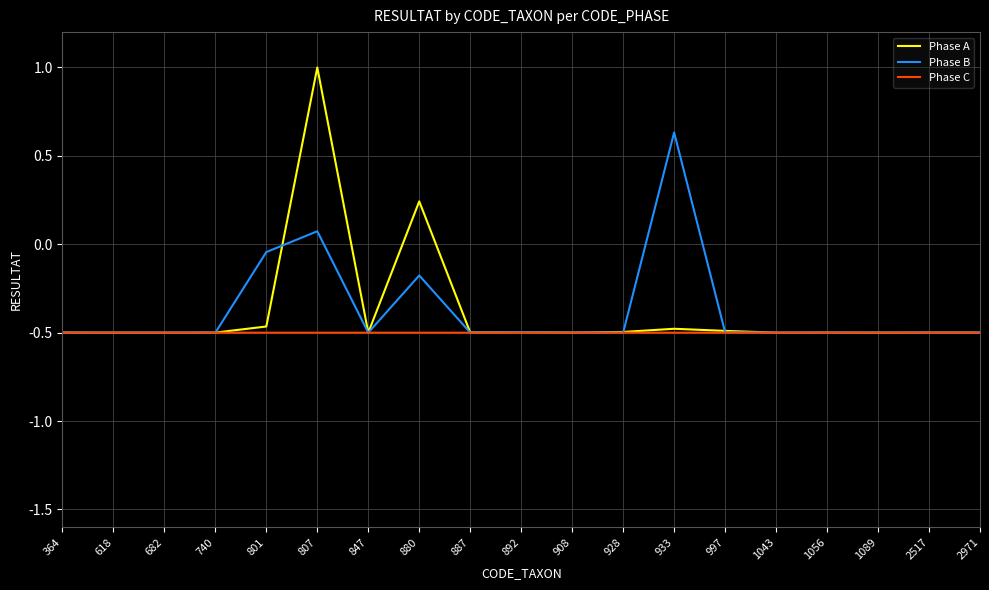

What are all the series names shown in the legend?

Phase A, Phase B, Phase C